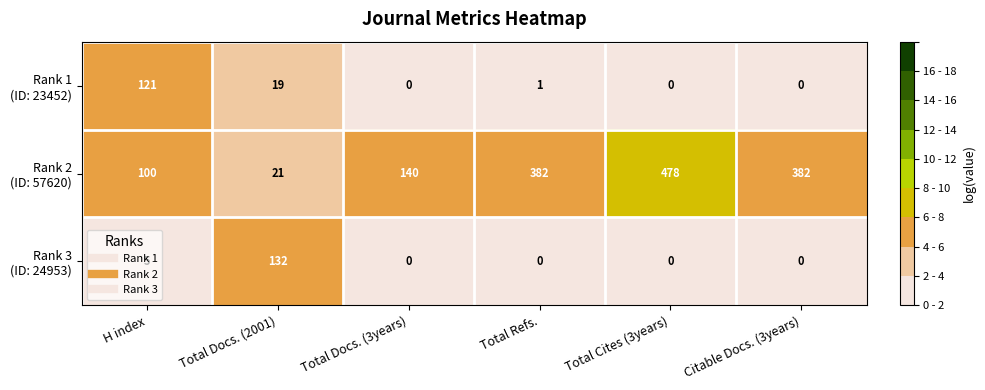

How many distinct data groups are displayed?

3